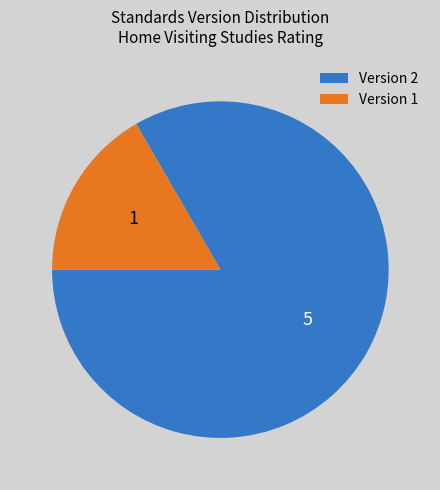

Which category has the biggest portion of the pie?

Version 2